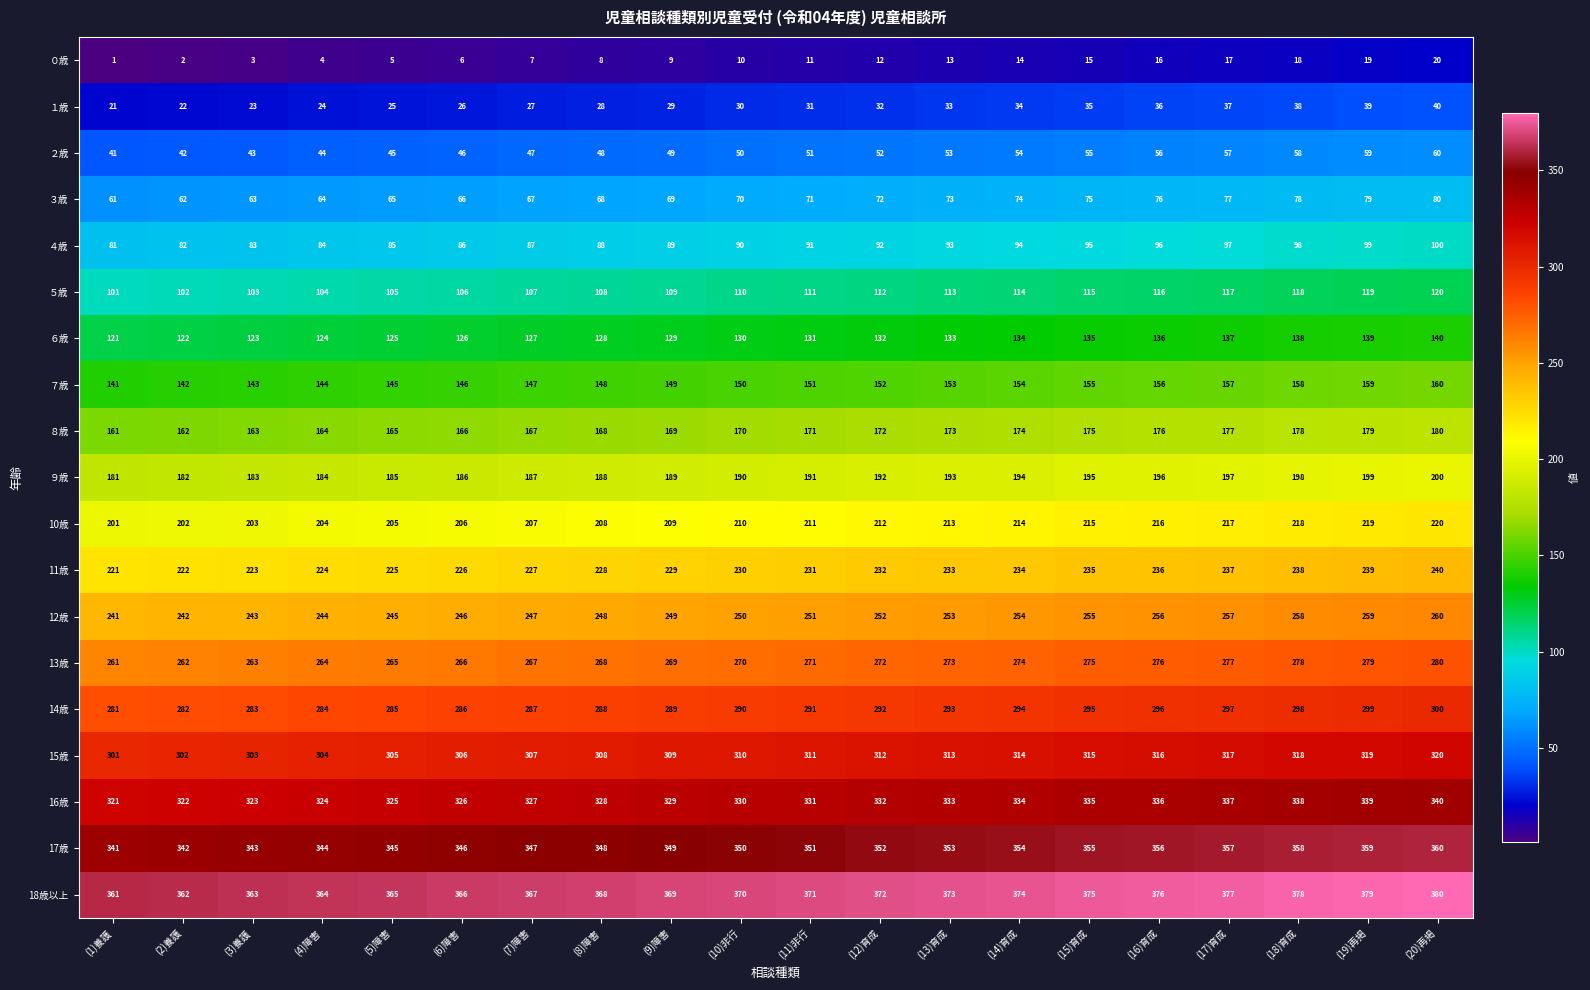

At which category does the chart reach its minimum across all series?

(1)養護